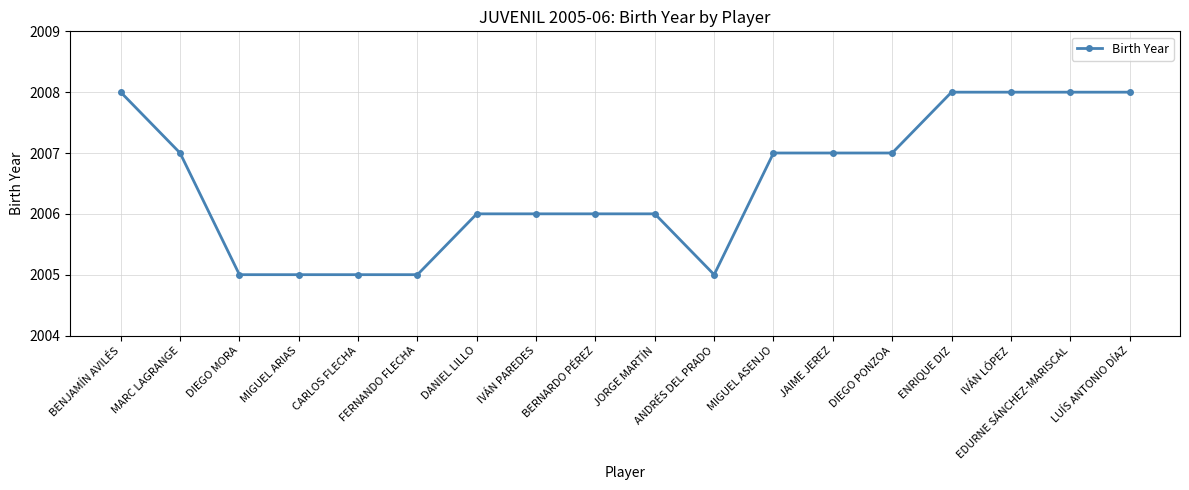

Is it true that the value at EDURNE SÁNCHEZ-MARISCAL is 2008?

True